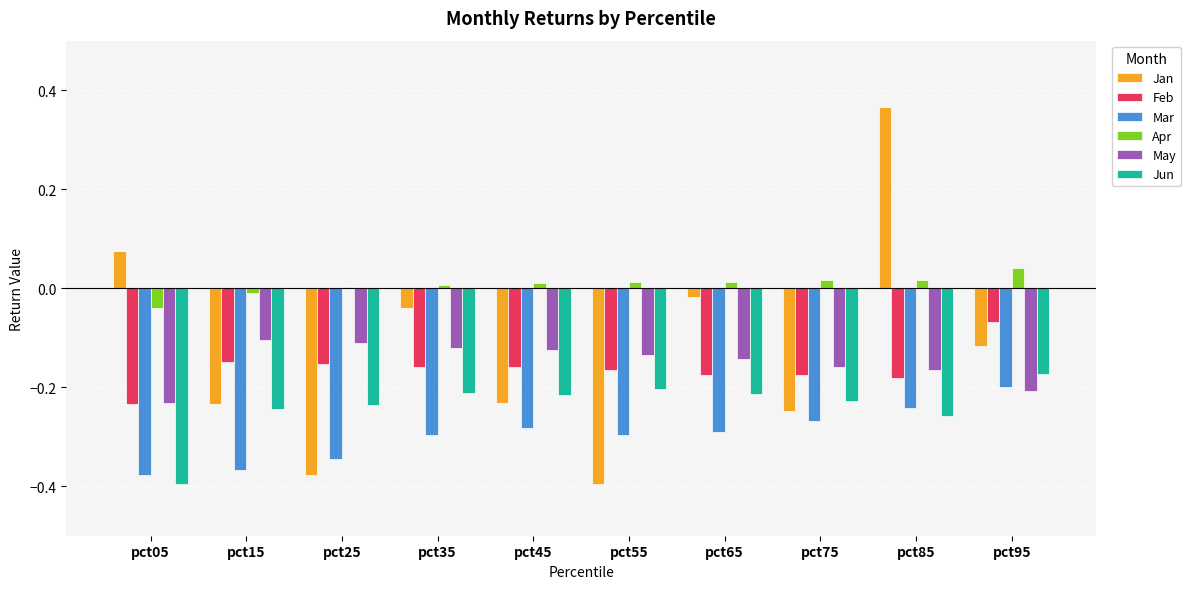

At which label is Jun closest to 0?

pct95